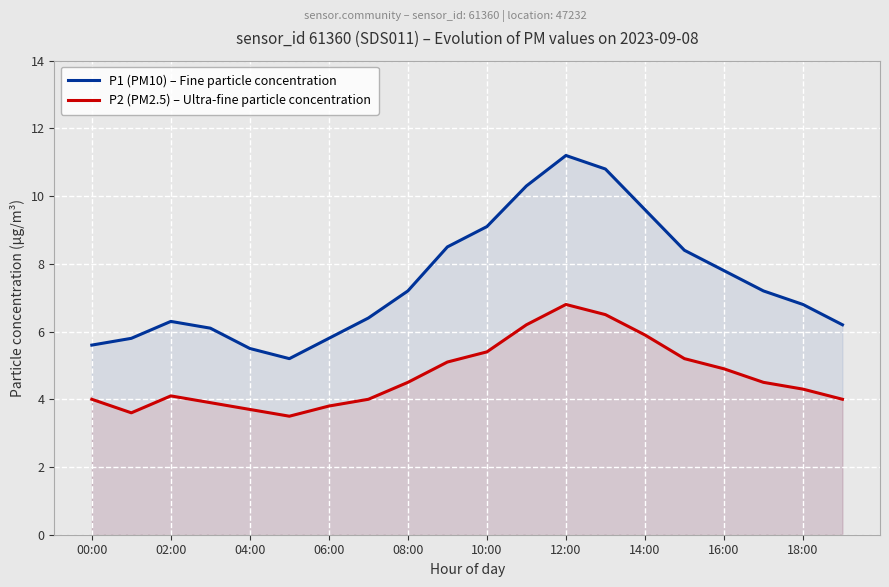

The value of P2 (PM2.5) – Ultra-fine particle concentration at 08:00 is 4.5. True or false?

True